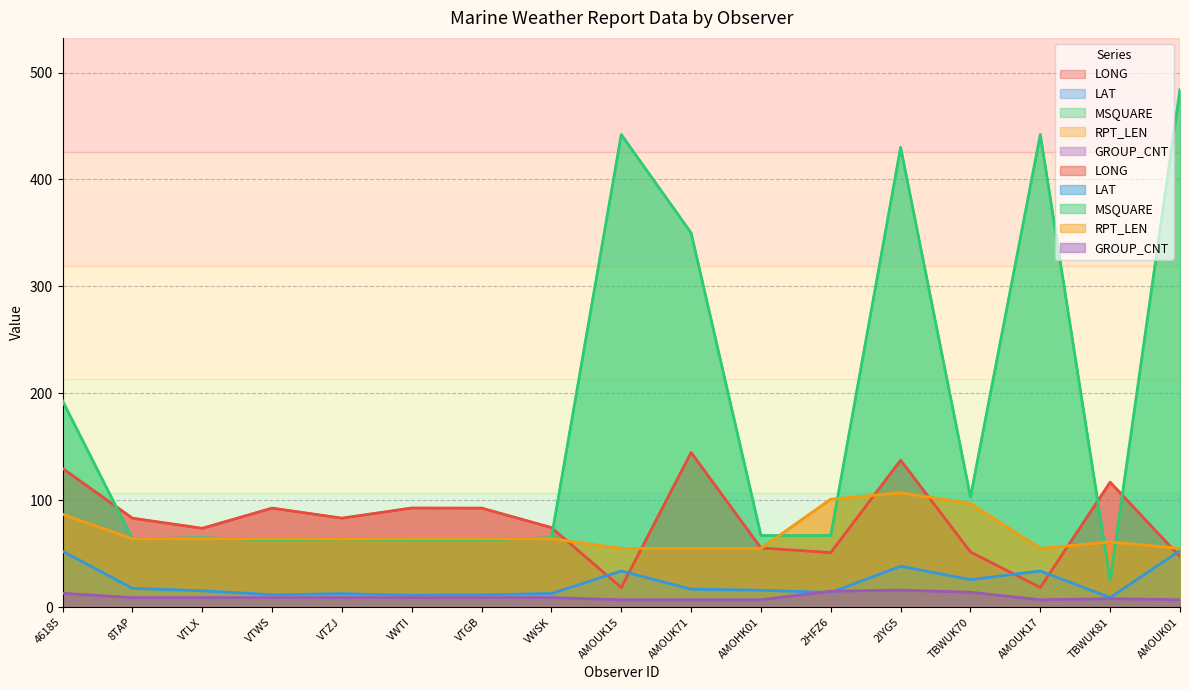

Where does the RPT_LEN series first go above 64?

46185